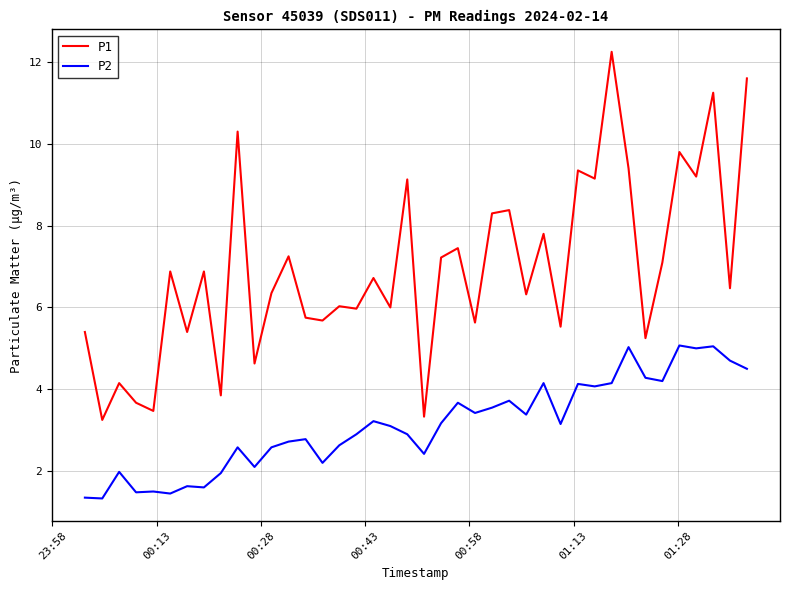

Which series has the largest range (max minus min)?

P1